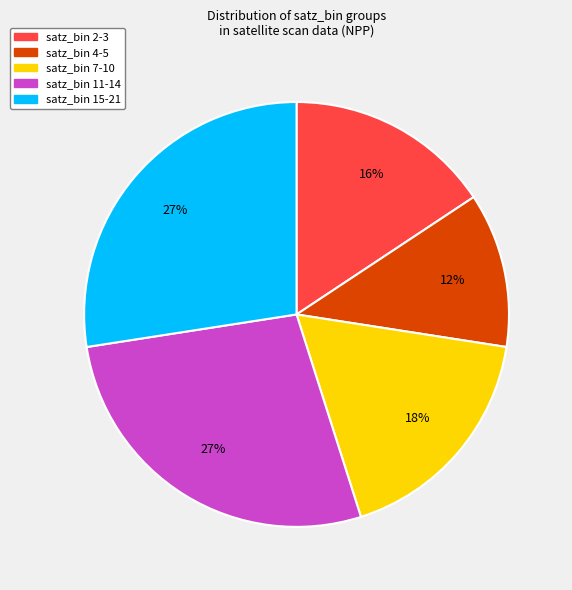

What is the ratio of the value at satz_bin 2-3 to the value at satz_bin 4-5?

1.3